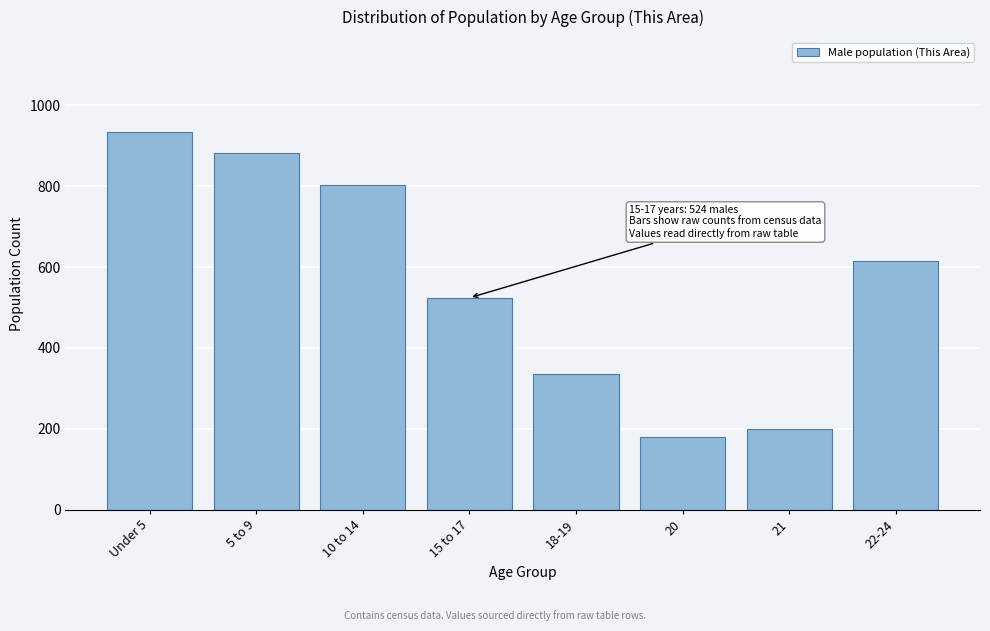

Reading left to right, extract all data points from this chart.

935	882	804	524	335	181	199	614